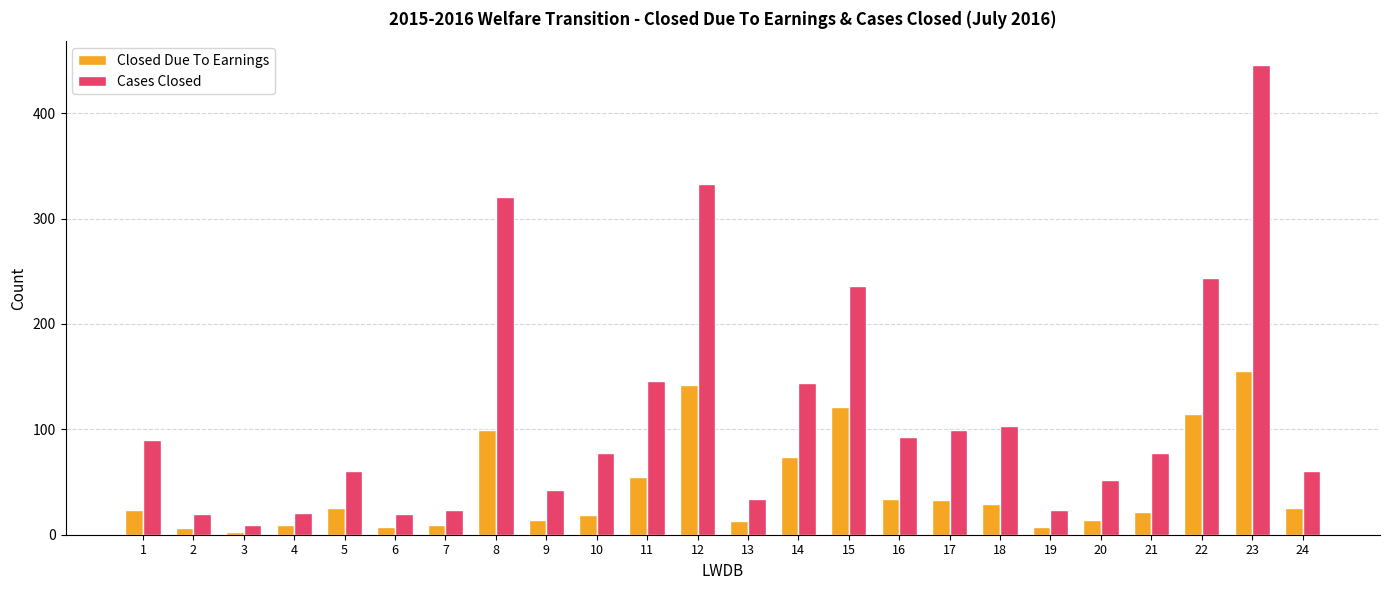

Is it true that Cases Closed equals 60 at 24?

True